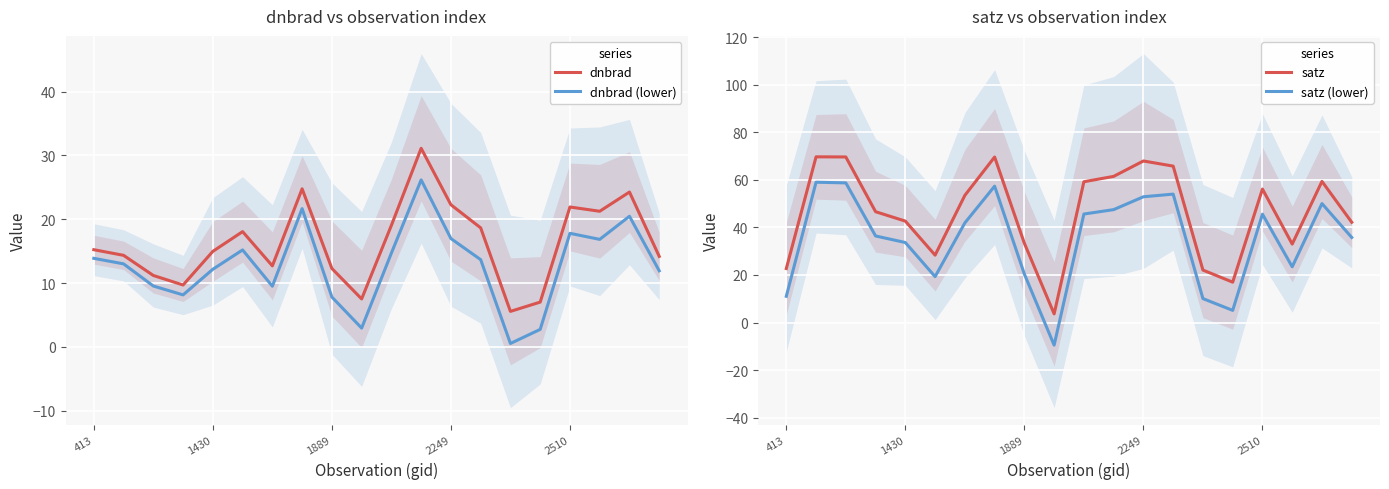

True or false: satz and satz (lower) cross at least once.

False